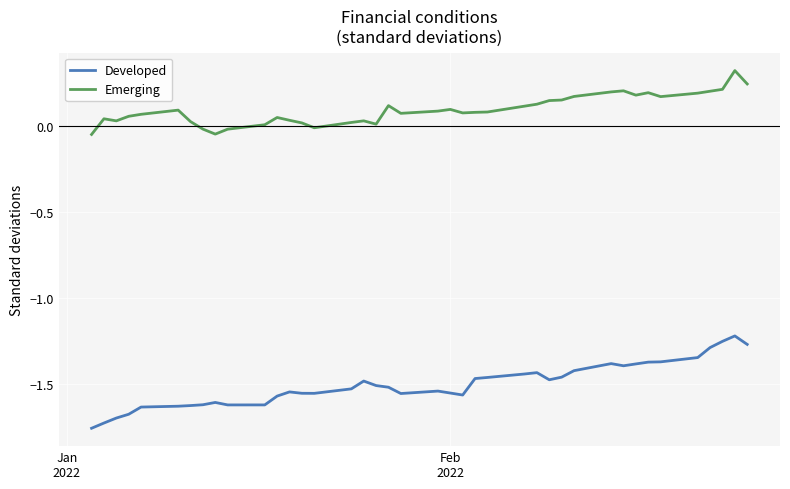

Which series has the widest spread of values?

Developed